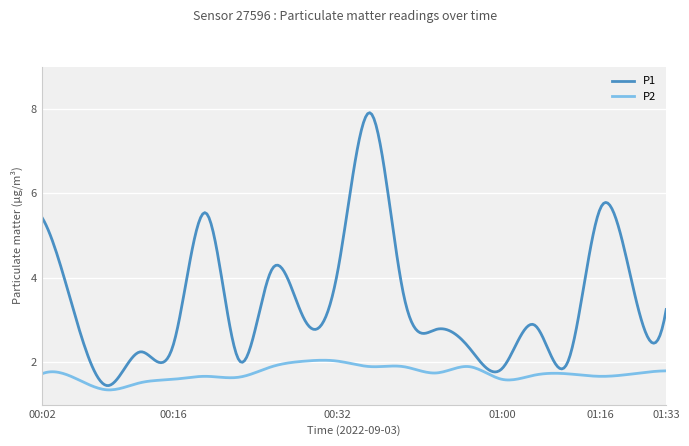

What is the highest value of the P1 series?

7.9